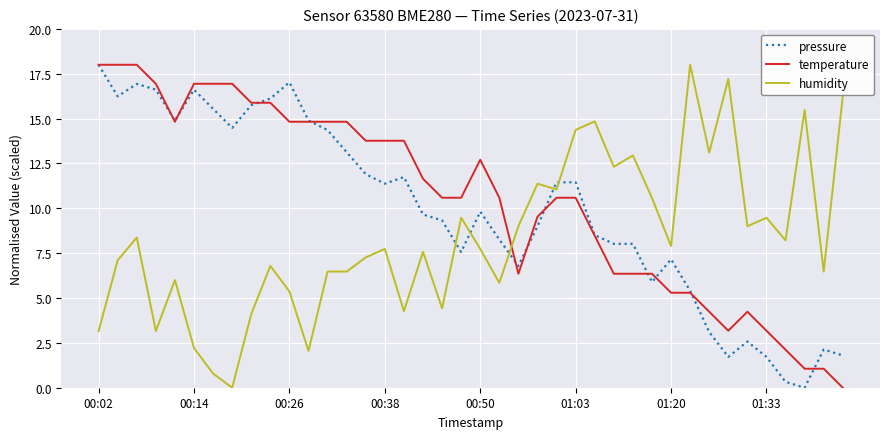

How many intersections are there between humidity and temperature?

1